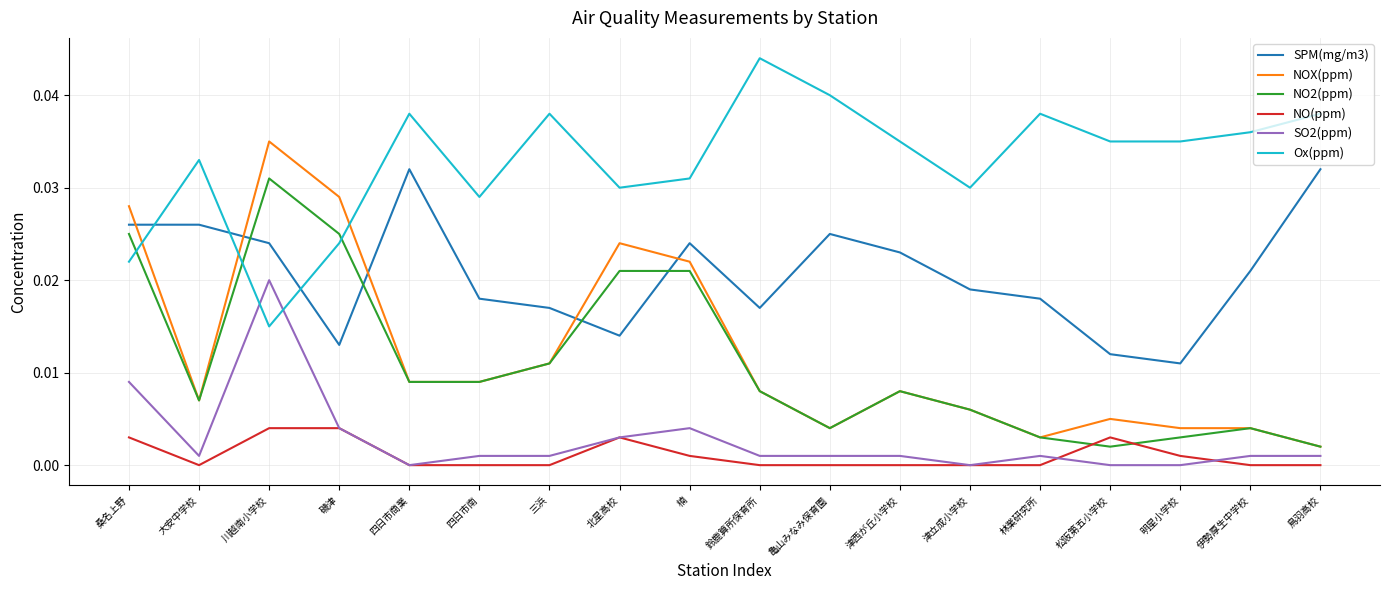

Which category has the highest value across all series?

鈴鹿算所保育所